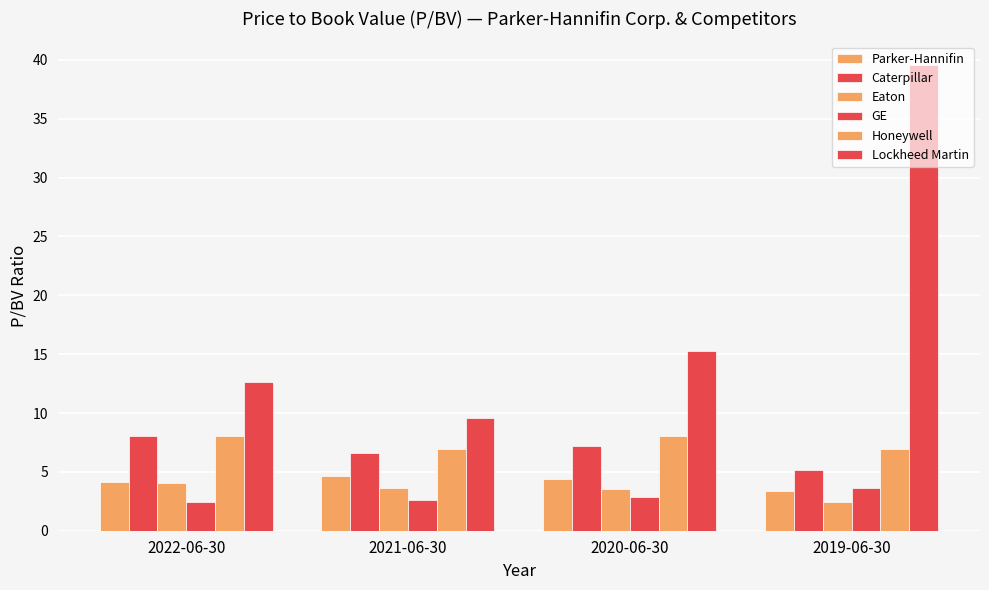

What is the sum of all Lockheed Martin values?

77.2